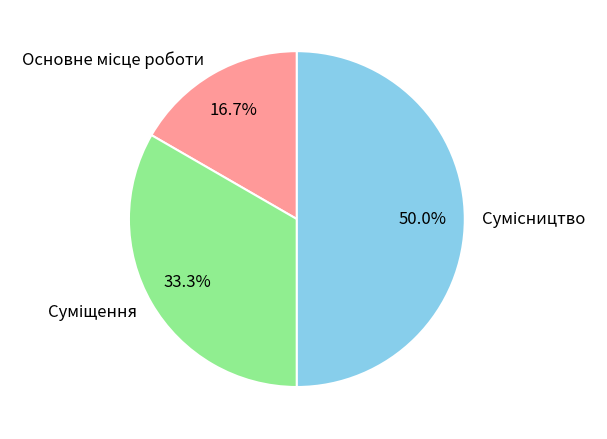

What is the change in value from Суміщення to Сумісництво?

+1